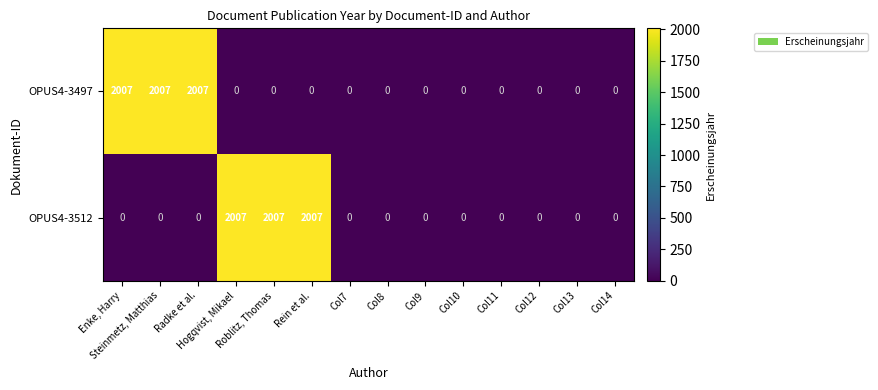

What is the difference between the maximum and minimum values in the OPUS4-3497 series?

2007